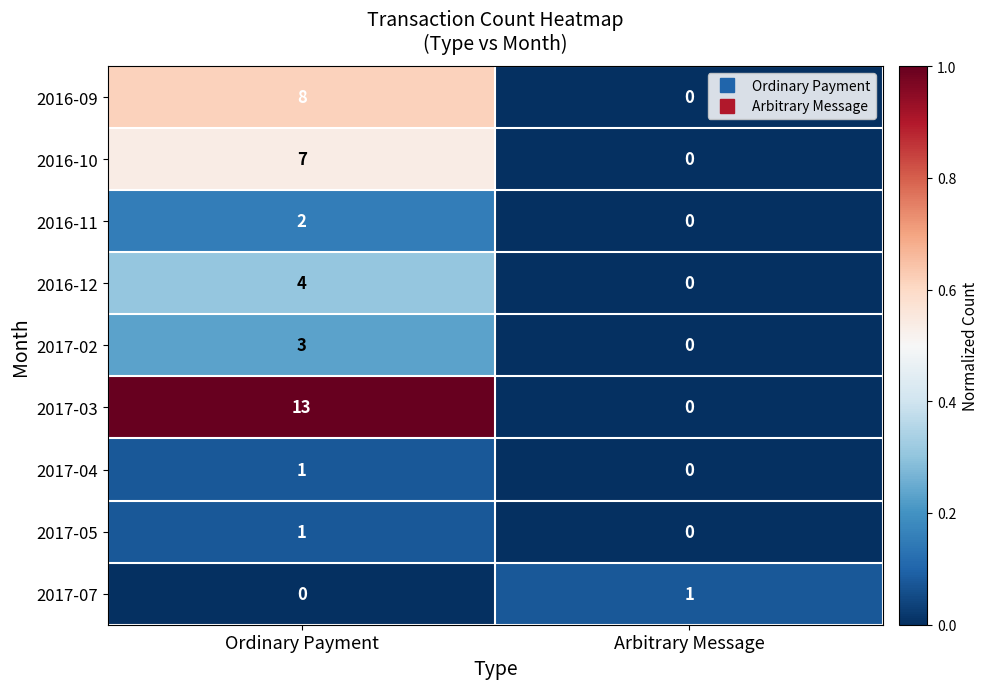

What is the sum of the 2016-10 values at Arbitrary Message and Ordinary Payment?

7